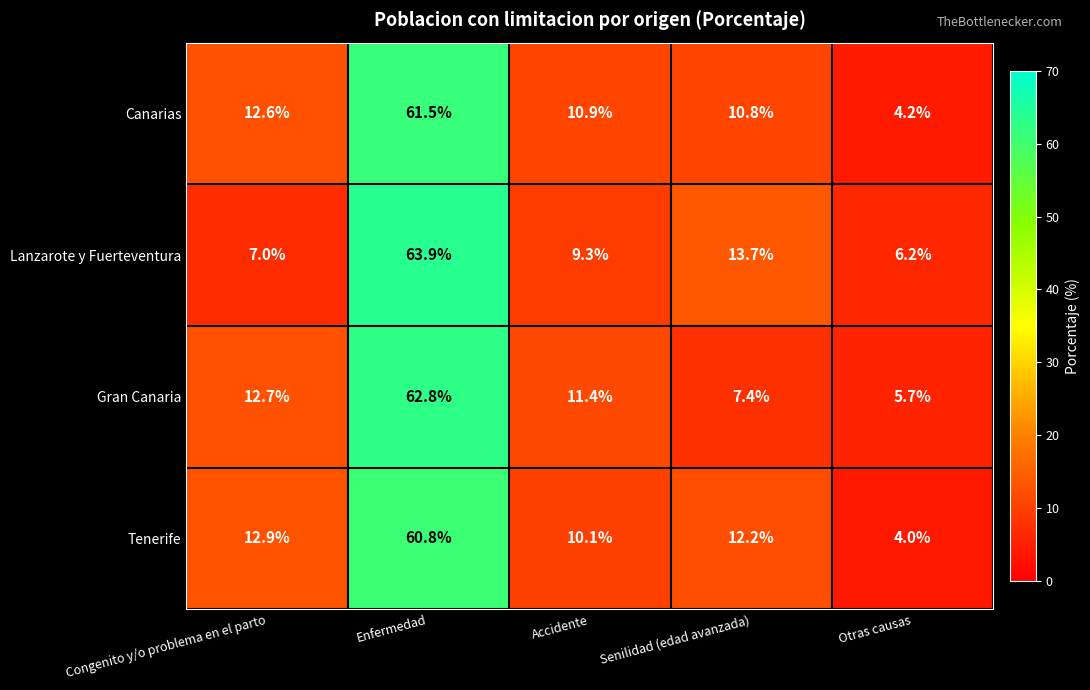

The Canarias series shows 10.9 at Accidente. True or false?

True